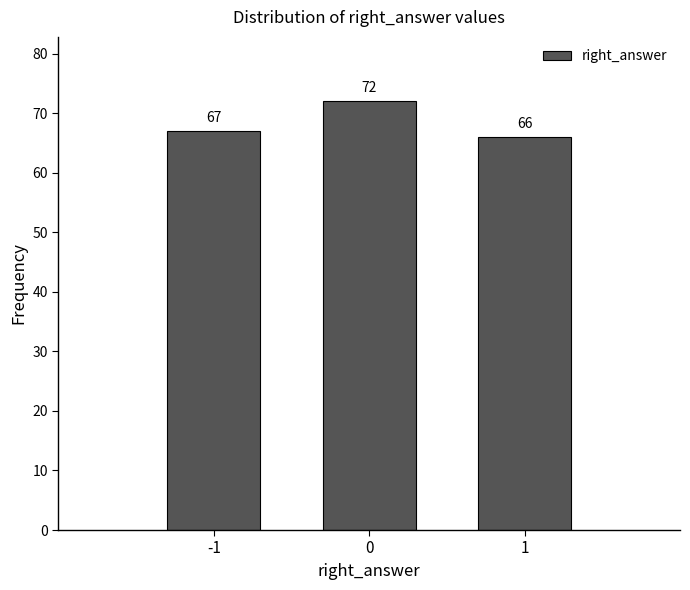

Reading left to right, transcribe all the data shown in this chart.

67	72	66